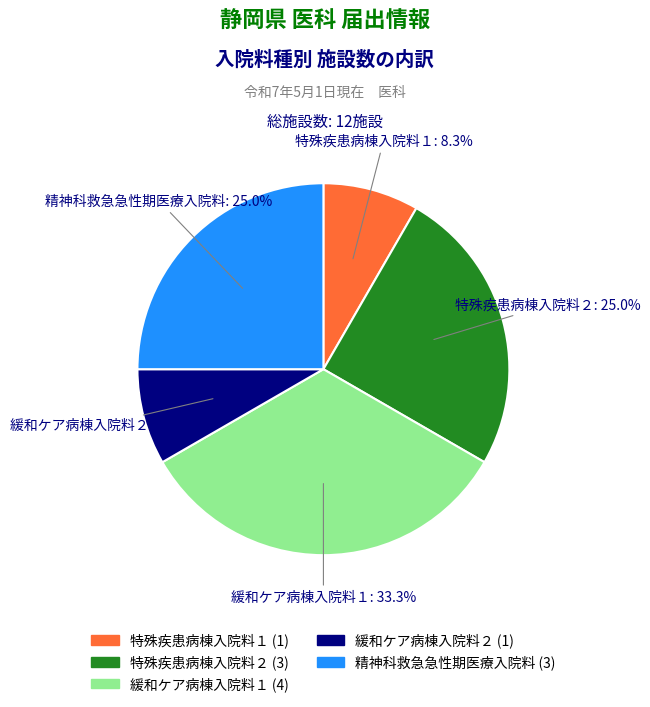

To the nearest percent, what percentage of the pie is 特殊疾患病棟入院料１?

8%